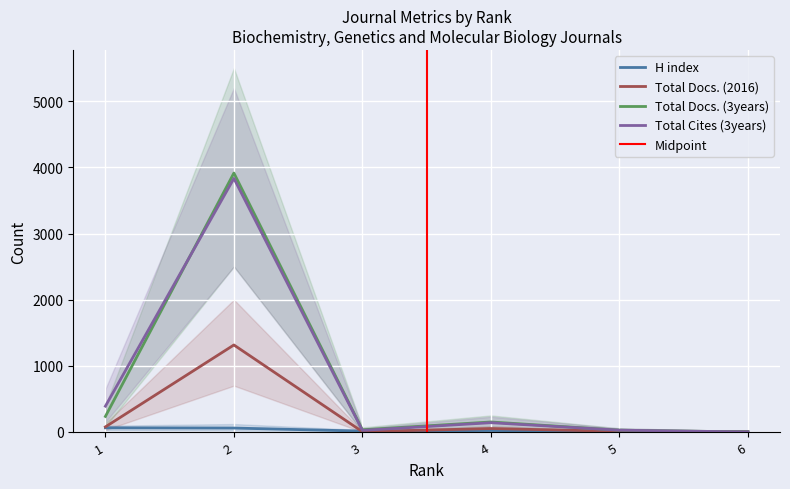

What is the difference between the Total Docs. (2016) values at 4 and 1?

25